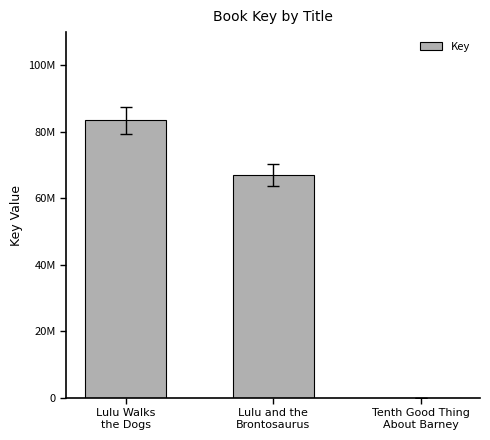

What is the change in value from Lulu and the
Brontosaurus to Tenth Good Thing
About Barney?

-67092020